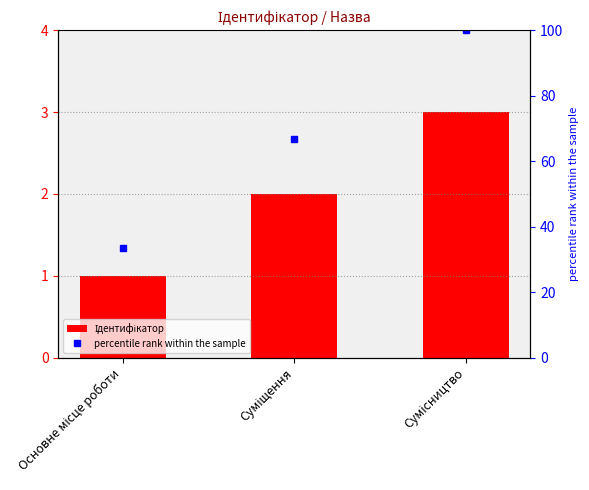

Where does the Ідентифікатор series first go above 2?

Сумісництво